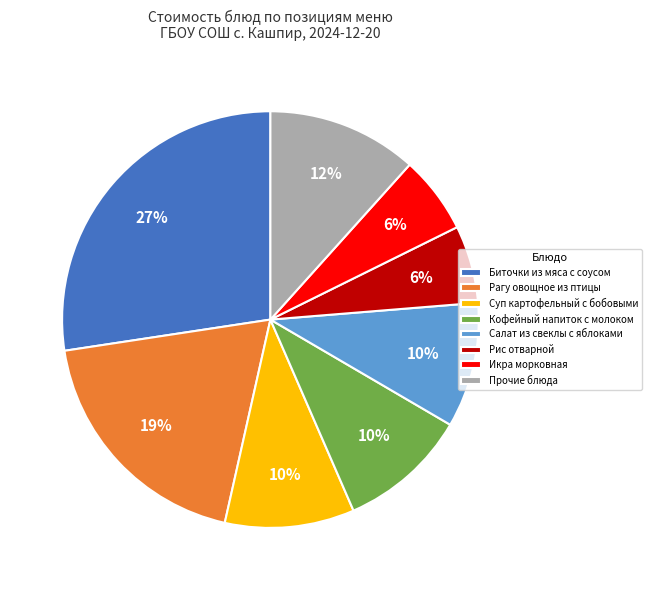

To the nearest percent, what is the difference between the Кофейный напиток с молоком and Биточки из мяса с соусом slice percentages?

17%